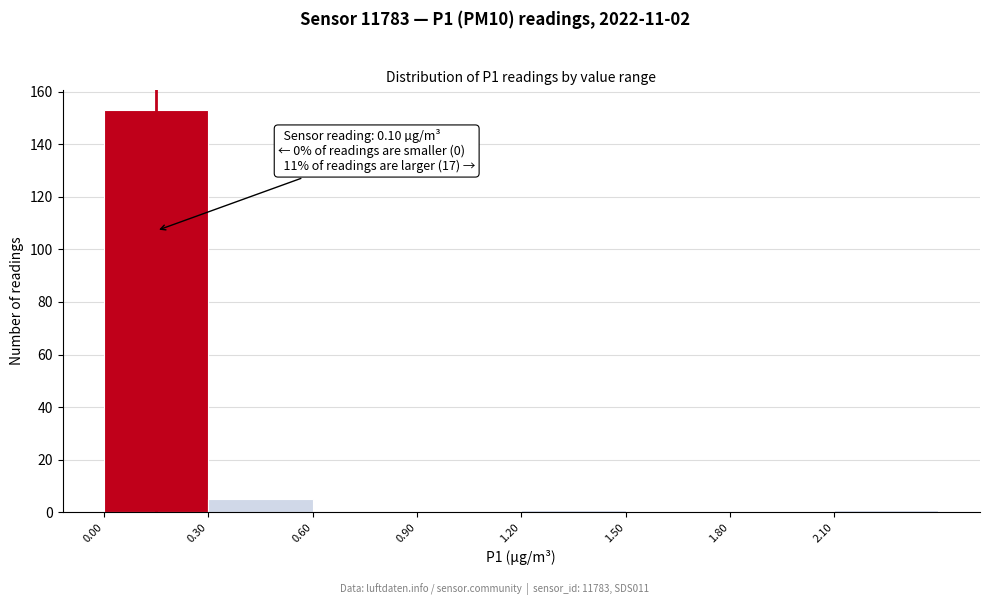

Over which range of the x-axis is the bar tallest?

0.0 to 0.3